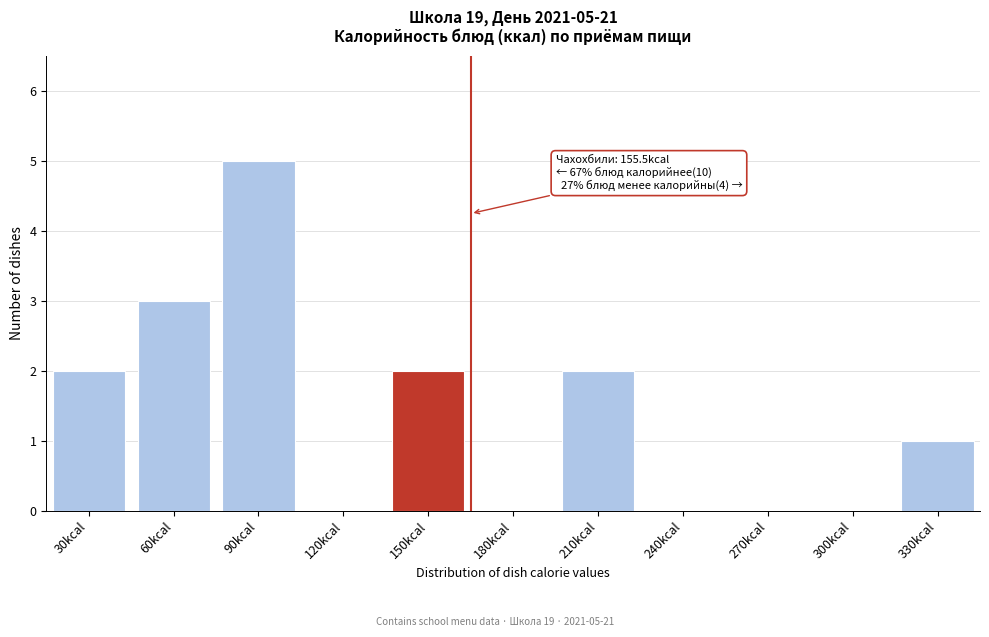

Reading right to left, what are all the values shown in this chart?

330kcal=1	300kcal=0	270kcal=0	240kcal=0	210kcal=2	180kcal=0	150kcal=2	120kcal=0	90kcal=5	60kcal=3	30kcal=2